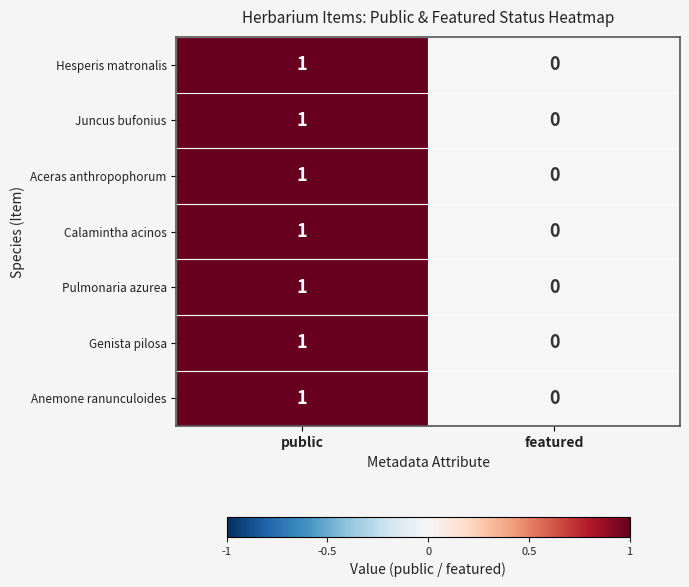

How many series are shown in this chart?

7